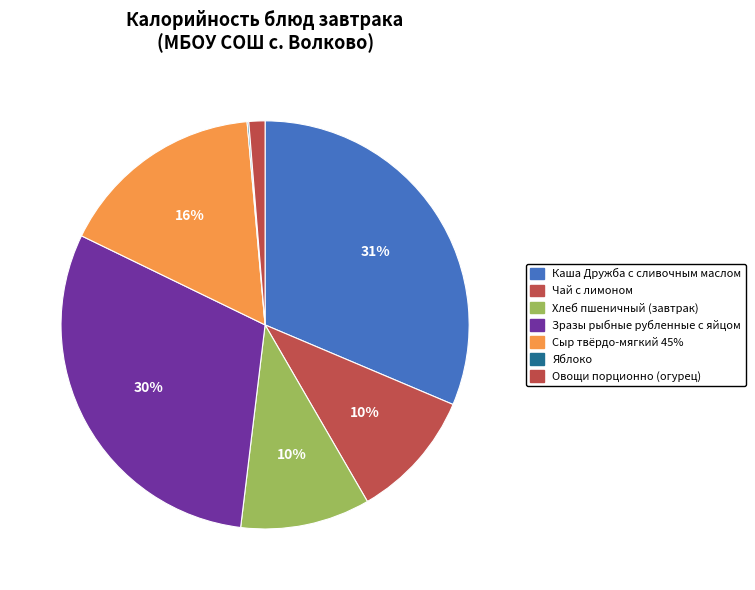

Is Яблоко the majority of the pie?

No